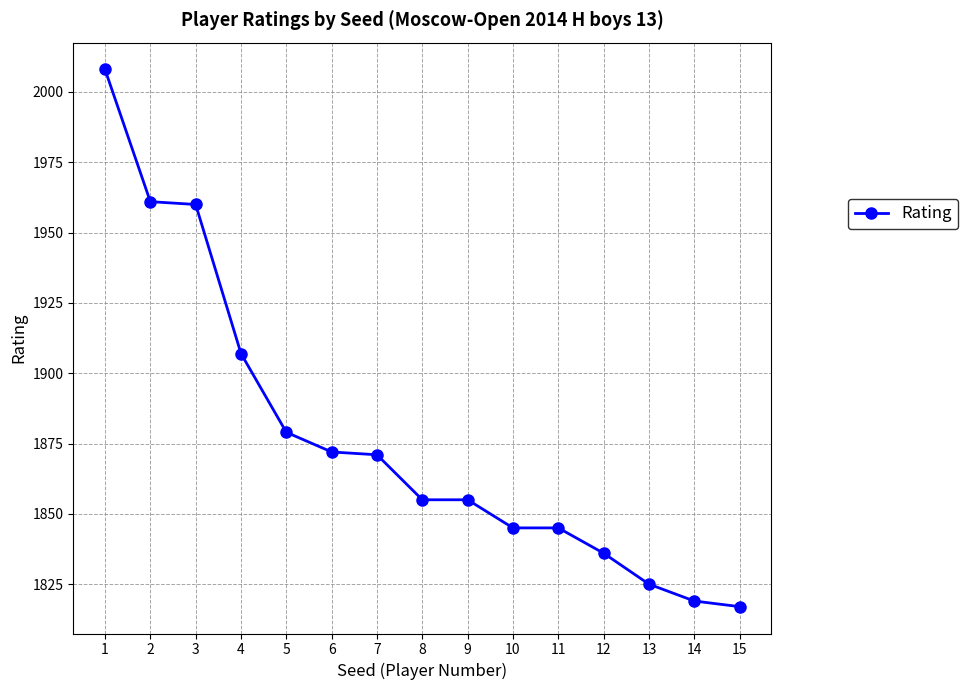

The value at 6 is 2650. True or false?

False